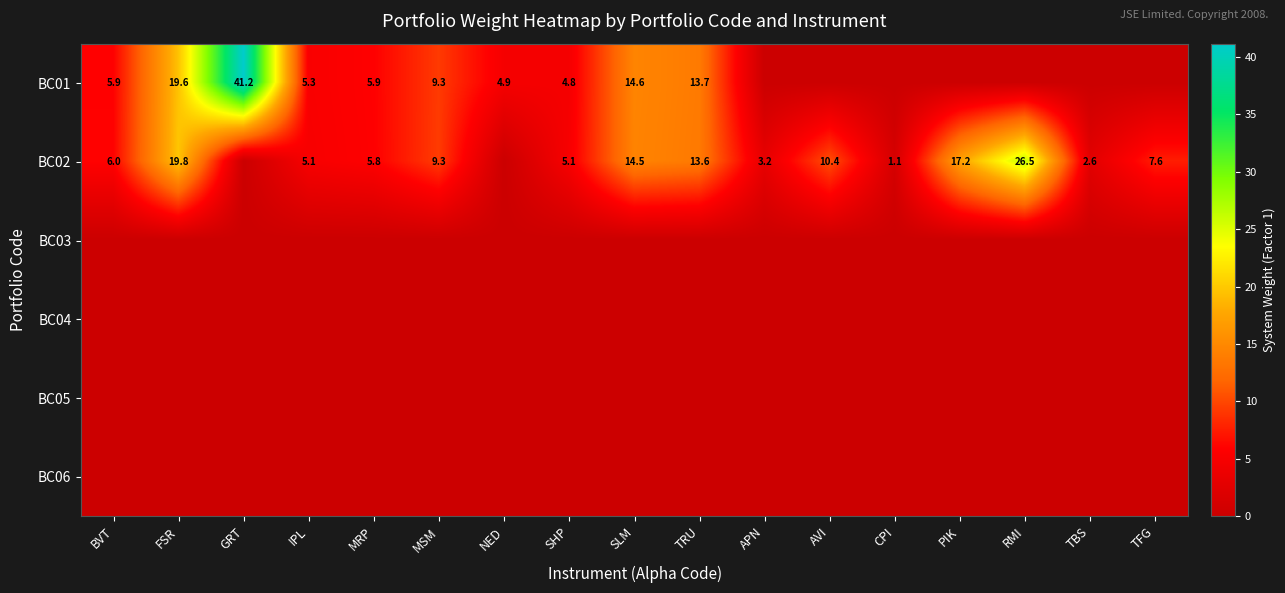

True or false: BC01 has a value of 13.7 at MSM.

False